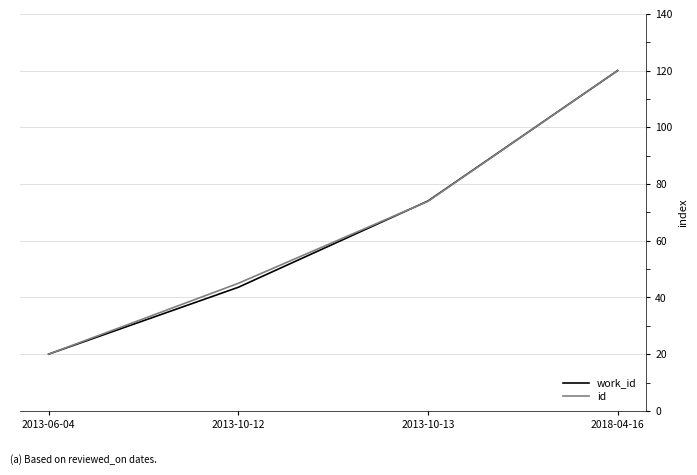

Which series changed the most between 2013-10-13 and 2018-04-16?

id